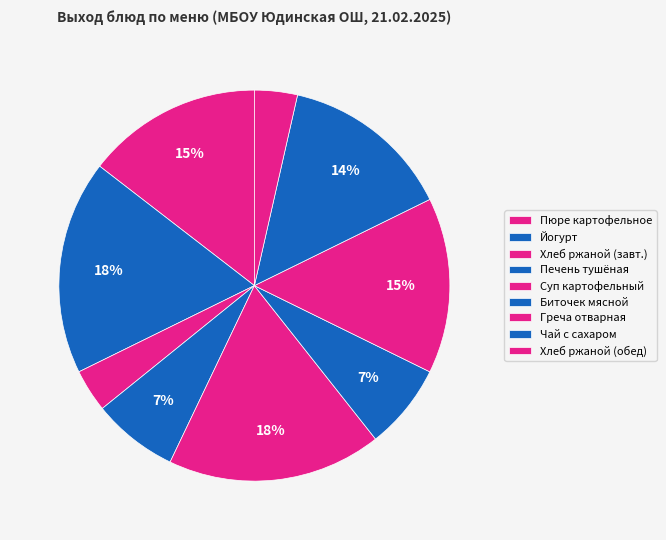

Is there any slice that represents more than half of the pie?

No